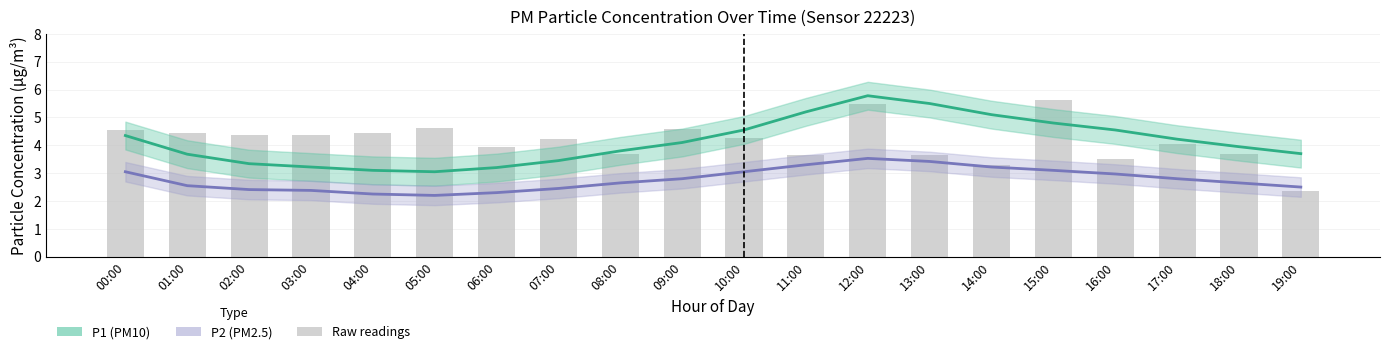

At how many categories does at least one series exceed 3?

20